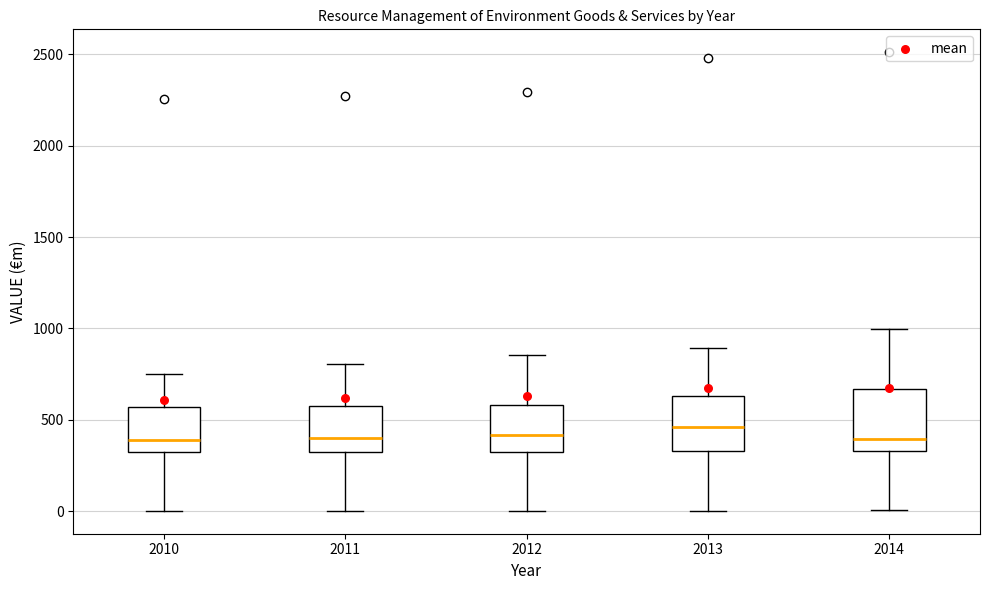

Reading left to right, transcribe this box plot: for each box, give where its median line is, the range the box spans, and where its two whiskers end, as read against the y-axis. The values are not printed on the chart, so give them approximately, as read against the axis.

2010: median 400, box 300 to 550, whiskers 0 to 750
2011: median 400, box 300 to 600, whiskers 0 to 800
2012: median 400, box 300 to 600, whiskers 0 to 850
2013: median 450, box 350 to 650, whiskers 0 to 900
2014: median 400, box 350 to 650, whiskers 0 to 1000